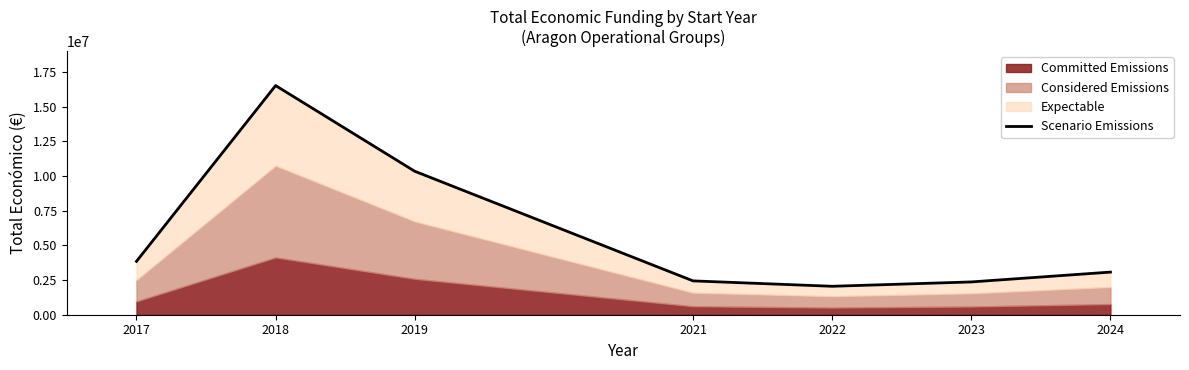

What is the sum of all values?

40632826.0